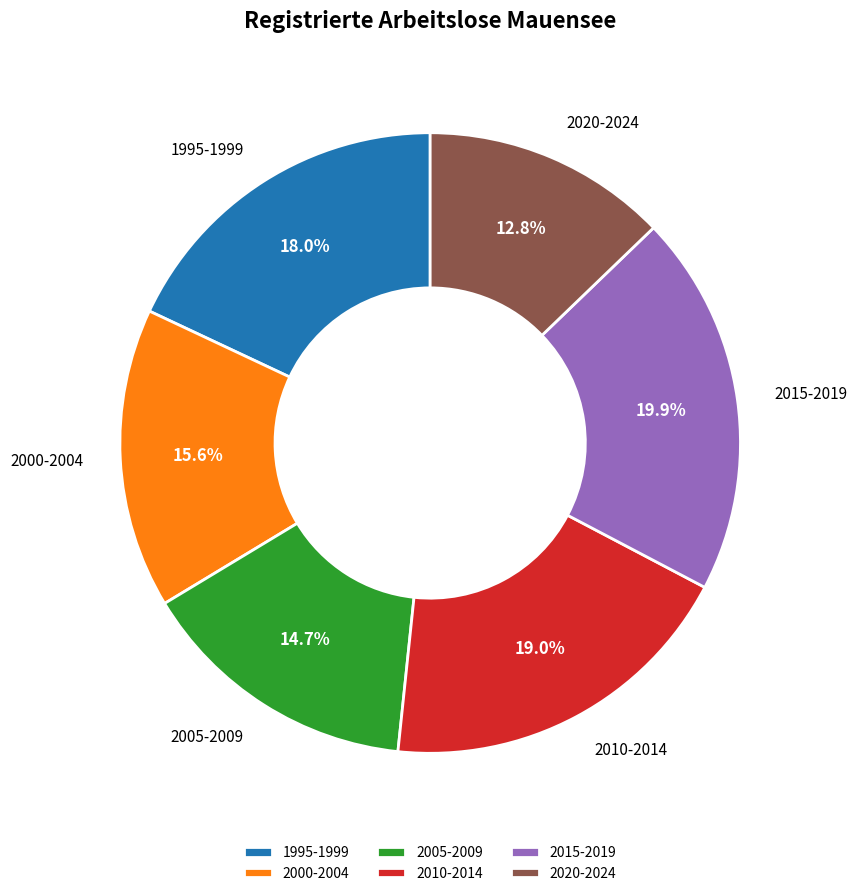

What is the largest slice in the pie chart?

2015-2019